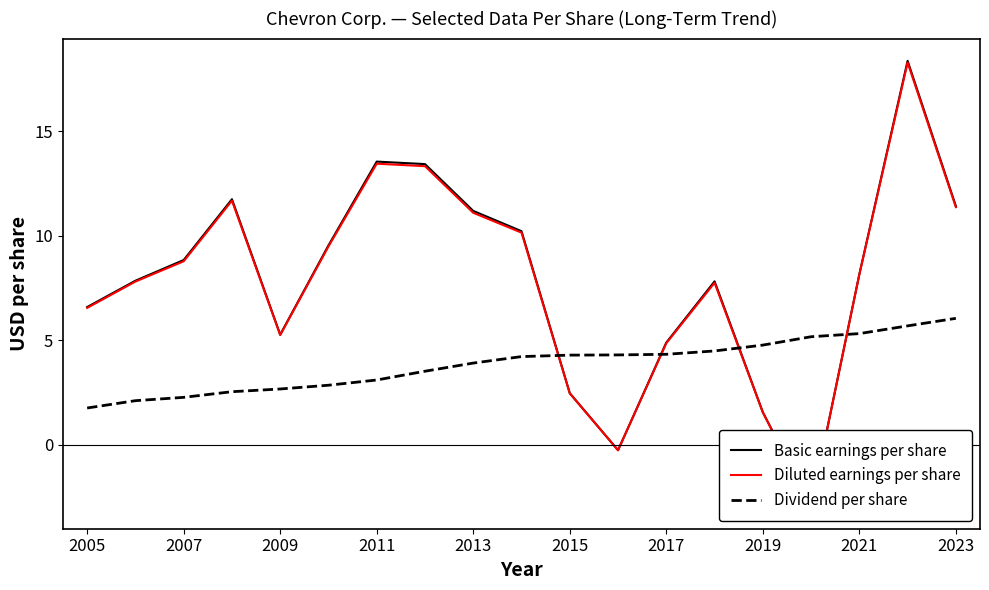

What are all the series names shown in the legend?

Basic earnings per share, Diluted earnings per share, Dividend per share